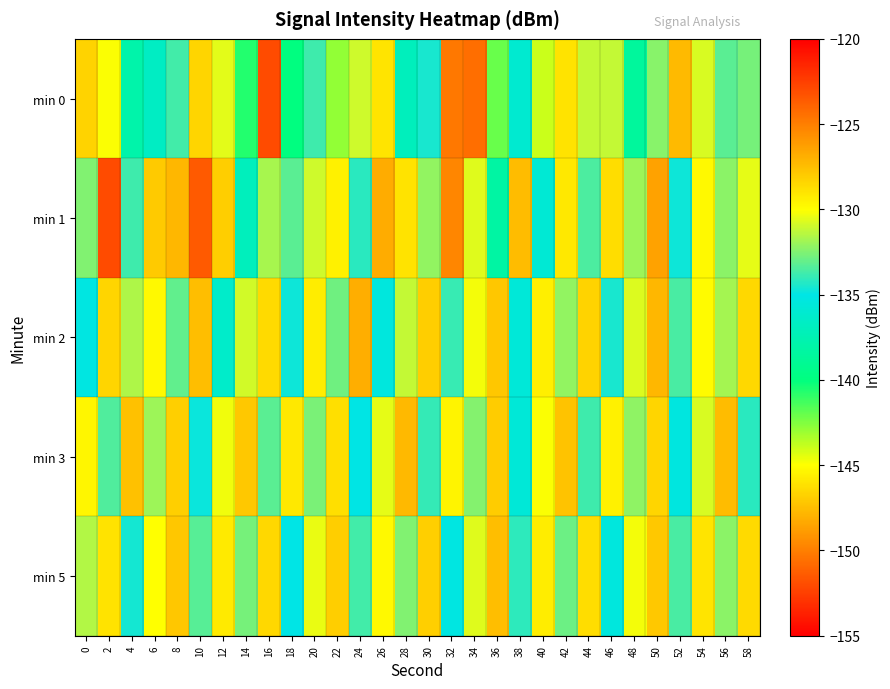

Reading left to right, what are all the values shown in this chart?

min 0: 0=-128.3	2=-130.1	4=-137.9	6=-136.6	8=-133.7	10=-128.4	12=-130.6	14=-140.7	16=-152.1	18=-139.9	20=-133.8	22=-142.9	24=-130.9	26=-129.0	28=-137.0	30=-134.5	32=-124.7	34=-124.3	36=-142.1	38=-136.0	40=-144.0	42=-128.9	44=-131.1	46=-131.2	48=-138.6	50=-132.3	52=-127.3	54=-130.8	56=-133.2	58=-132.7
min 1: 0=-132.5	2=-123.0	4=-133.7	6=-128.0	8=-127.2	10=-123.6	12=-128.1	14=-137.0	16=-131.7	18=-133.2	20=-131.0	22=-129.5	24=-134.2	26=-126.8	28=-128.9	30=-132.1	32=-125.3	34=-130.6	36=-138.2	38=-127.4	40=-135.8	42=-129.1	44=-133.5	46=-128.7	48=-131.9	50=-126.4	52=-134.7	54=-129.8	56=-132.3	58=-130.5
min 2: 0=-135.2	2=-128.4	4=-131.6	6=-129.8	8=-133.1	10=-127.5	12=-136.3	14=-130.9	16=-128.6	18=-134.7	20=-129.3	22=-132.8	24=-126.9	26=-135.4	28=-131.2	30=-128.1	32=-133.9	34=-130.2	36=-127.8	38=-135.6	40=-129.4	42=-132.1	44=-128.3	46=-134.5	48=-130.7	50=-127.2	52=-133.6	54=-129.9	56=-131.8	58=-128.5
min 3: 0=-129.7	2=-133.4	4=-127.6	6=-131.9	8=-128.2	10=-134.8	12=-130.3	14=-127.9	16=-133.2	18=-129.1	20=-132.6	22=-128.8	24=-135.1	26=-130.5	28=-127.3	30=-134.0	32=-129.6	34=-132.4	36=-128.0	38=-135.7	40=-130.1	42=-127.7	44=-133.8	46=-129.5	48=-132.2	50=-128.4	52=-135.3	54=-130.8	56=-127.4	58=-134.2
min 5: 0=-131.5	2=-128.9	4=-134.6	6=-130.0	8=-127.8	10=-133.3	12=-129.2	14=-132.7	16=-128.5	18=-135.0	20=-130.4	22=-128.1	24=-133.7	26=-129.8	28=-132.5	30=-128.2	32=-135.2	34=-130.6	36=-127.5	38=-134.1	40=-129.3	42=-132.9	44=-128.7	46=-135.4	48=-130.2	50=-127.9	52=-133.6	54=-129.0	56=-132.3	58=-128.6